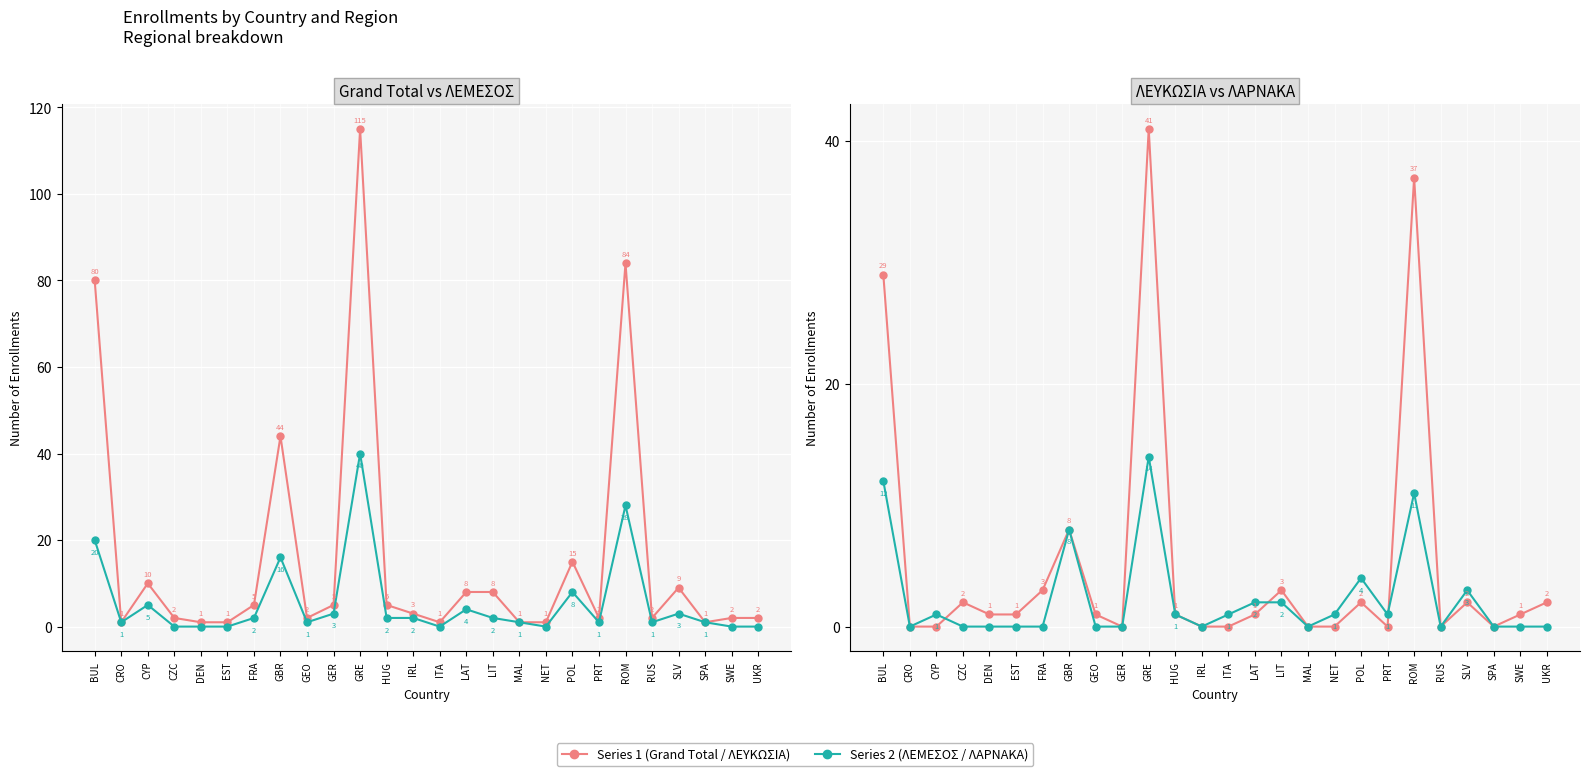

Count the number of categories in the chart.

26